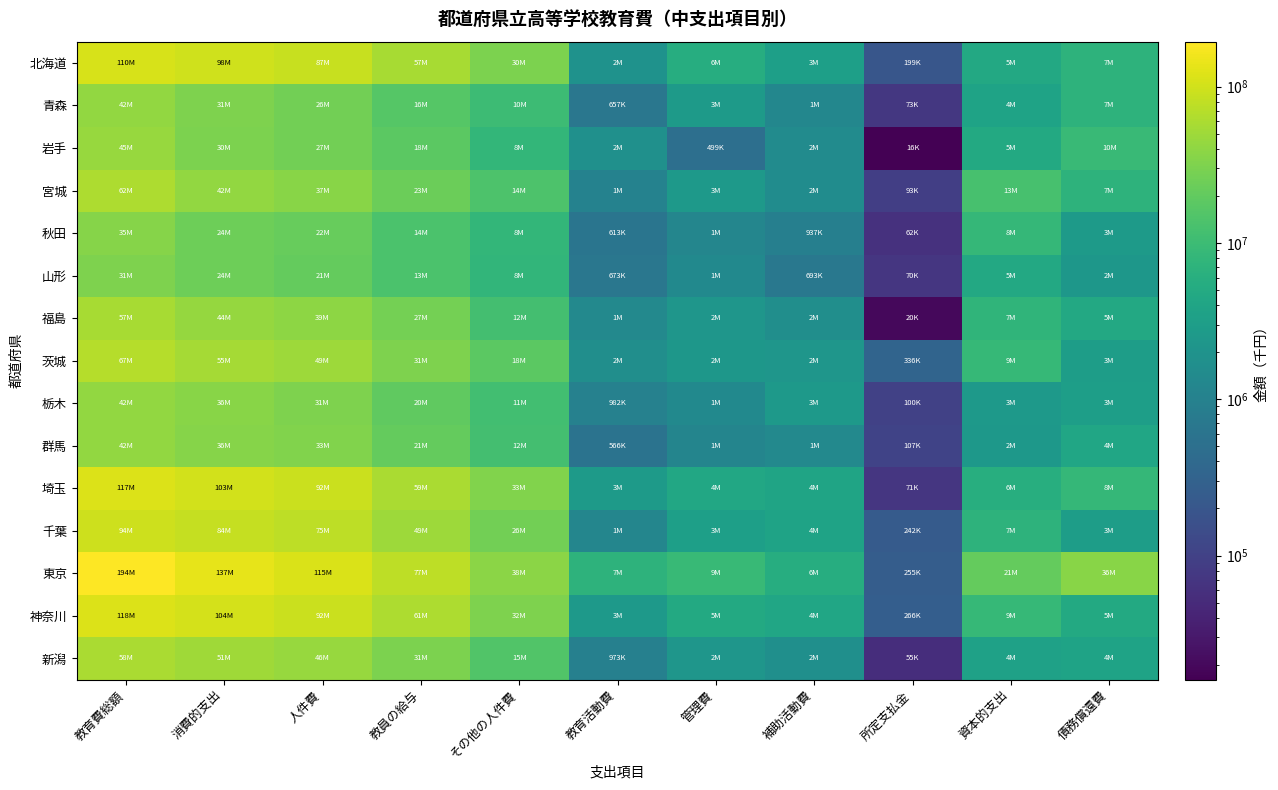

List the series in order of their peak value, lowest first.

山形, 秋田, 栃木, 青森, 群馬, 岩手, 福島, 新潟, 宮城, 茨城, 千葉, 北海道, 埼玉, 神奈川, 東京